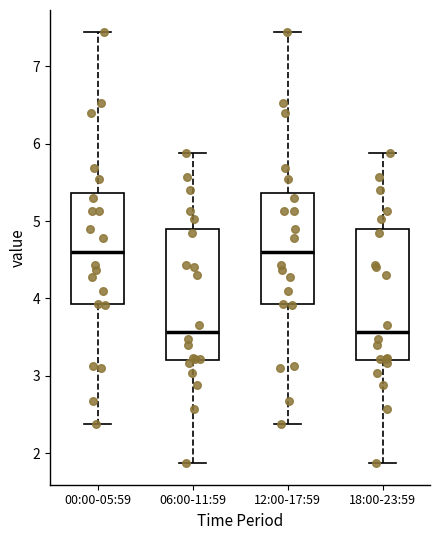

Reading left to right, transcribe this box plot: for each box, give where its median line is, the range the box spans, and where its two whiskers end, as read against the y-axis. The values are not printed on the chart, so give them approximately, as read against the axis.

00:00-05:59: median 4.6, box 3.9 to 5.4, whiskers 2.4 to 7.5
06:00-11:59: median 3.6, box 3.2 to 4.9, whiskers 1.9 to 5.9
12:00-17:59: median 4.6, box 3.9 to 5.4, whiskers 2.4 to 7.5
18:00-23:59: median 3.6, box 3.2 to 4.9, whiskers 1.9 to 5.9